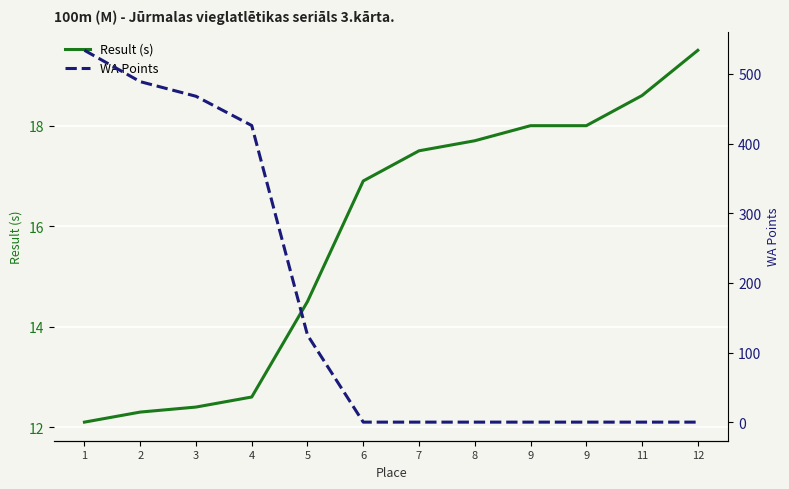

Is it true that WA Points equals -352.2 at 11?

False